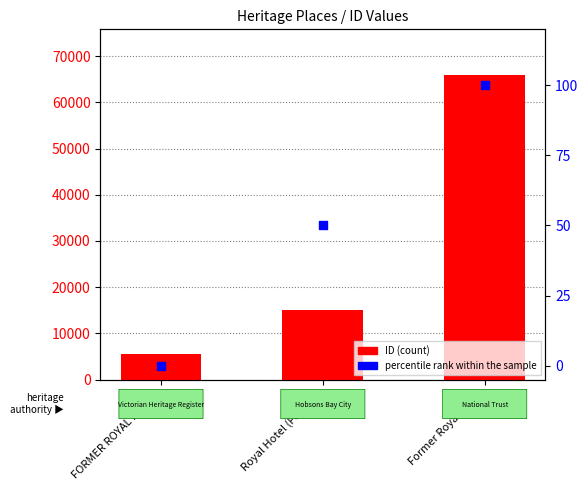

Which series has the largest Y range (max minus min)?

ID